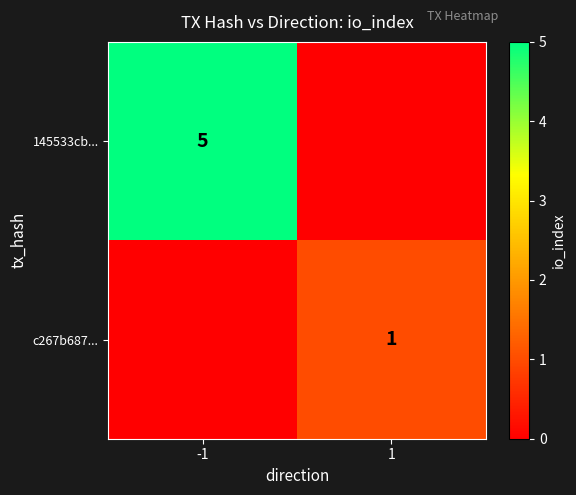

The 145533cb... series shows 3 at -1. True or false?

False